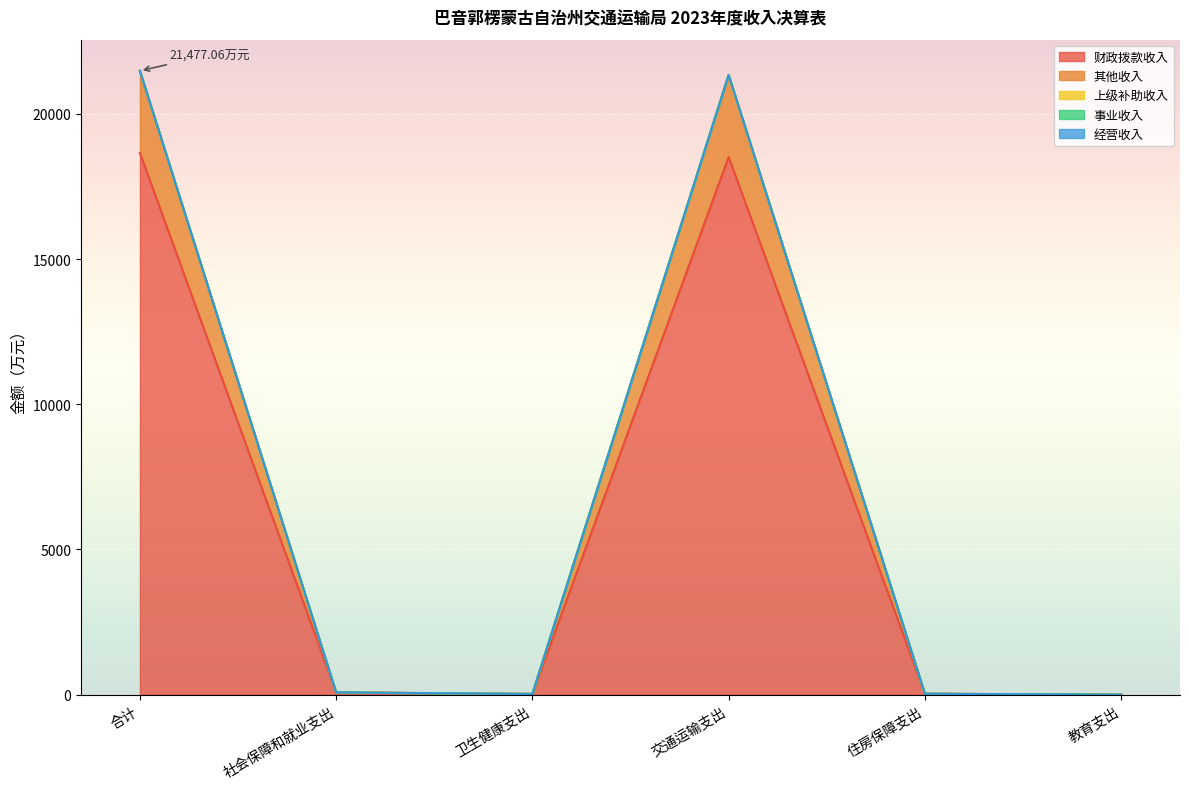

What is the highest value of the 财政拨款收入 series?

18653.0